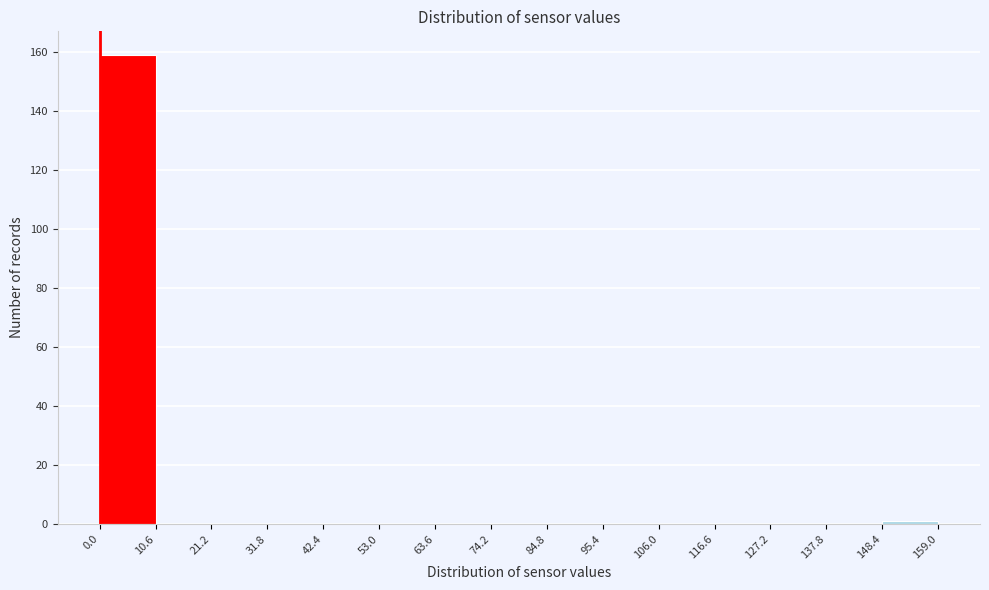

Which range on the x-axis has the tallest bar?

0.0 to 10.6